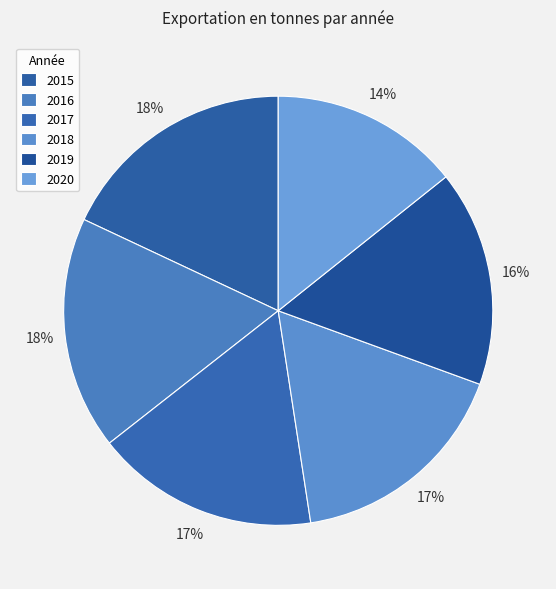

Does any single category account for the majority?

No